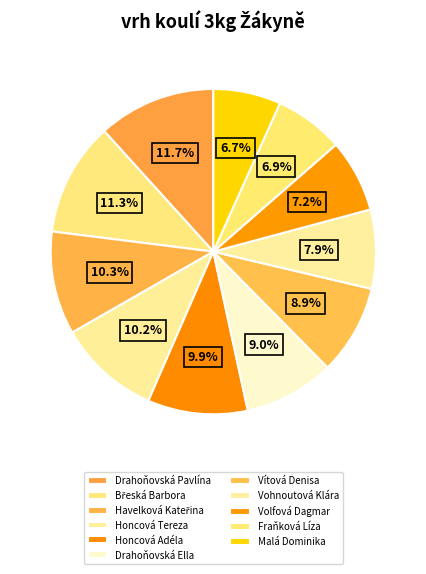

Count the number of slices in the pie.

11